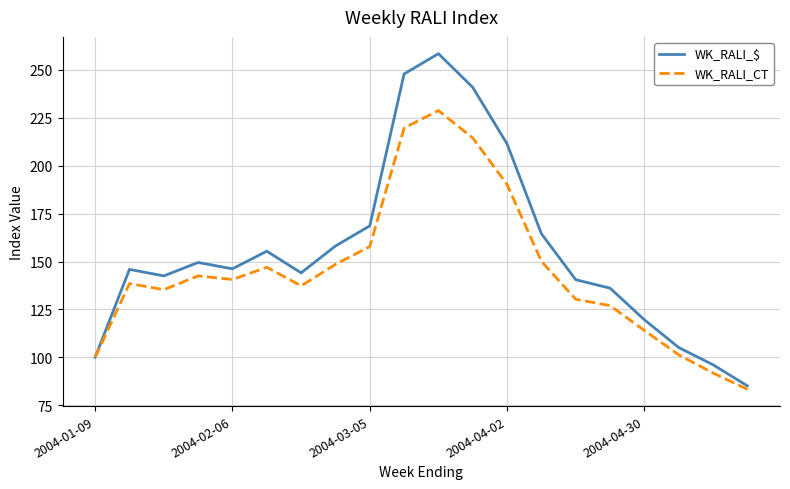

What are all the series names shown in the legend?

WK_RALI_$, WK_RALI_CT